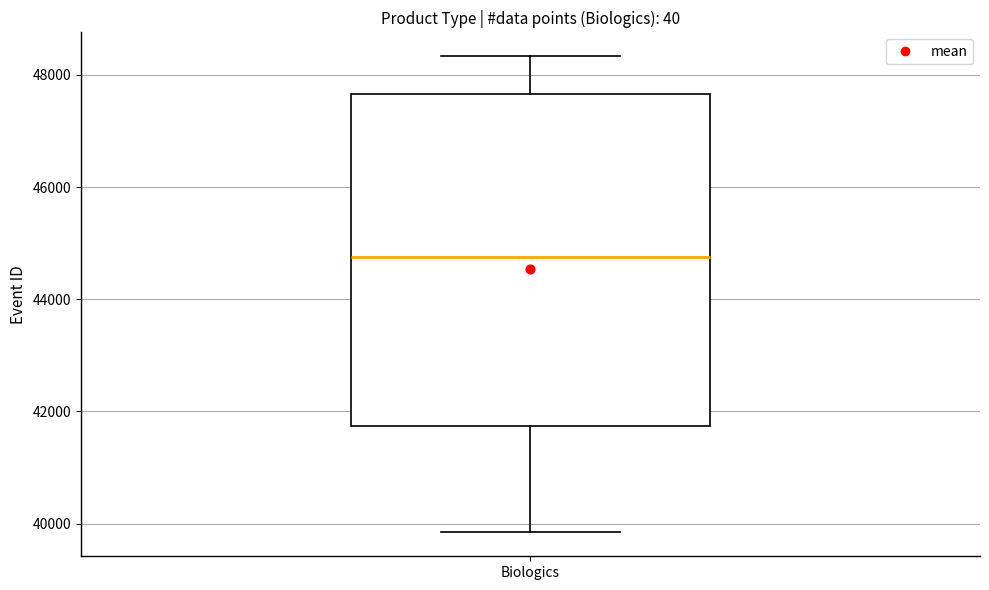

Where does the upper whisker of the box for Biologics end on the y-axis? The values are not printed on the chart, so give them approximately, as read against the axis.

48400